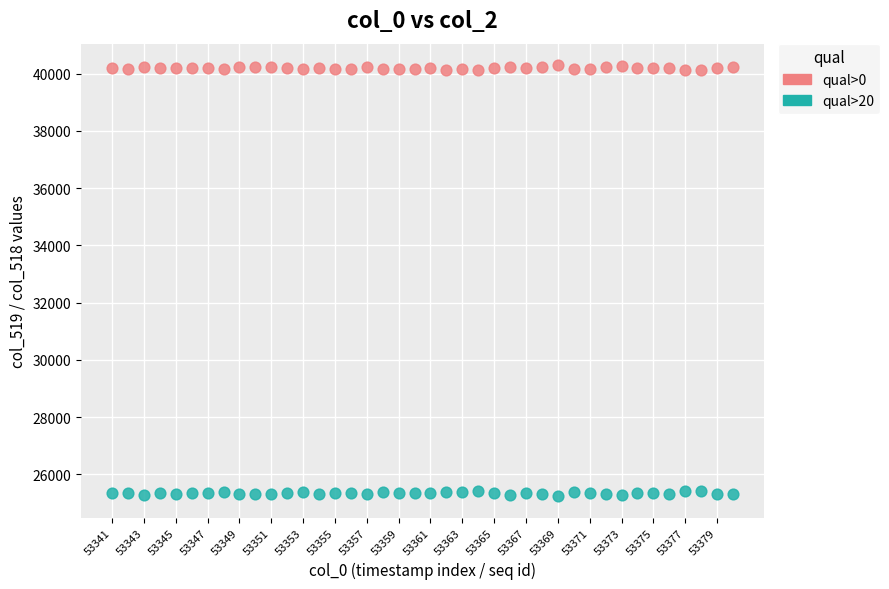

Which series reaches the minimum Y coordinate?

qual>20